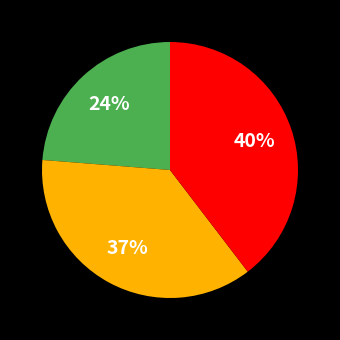

Is there any slice that represents more than half of the pie?

No